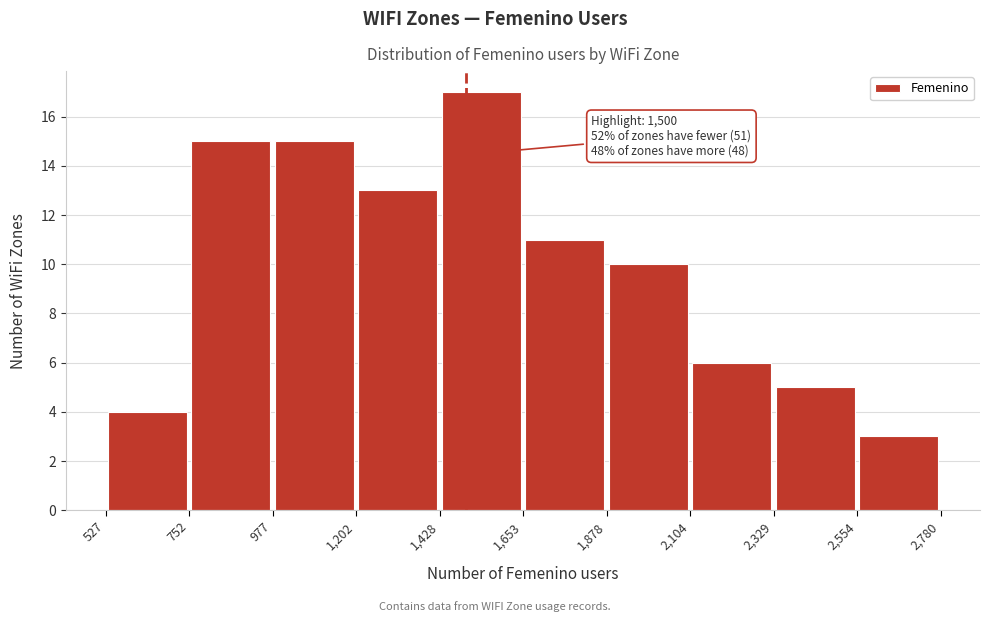

Which range on the x-axis has the tallest bar?

1,428 to 1,653